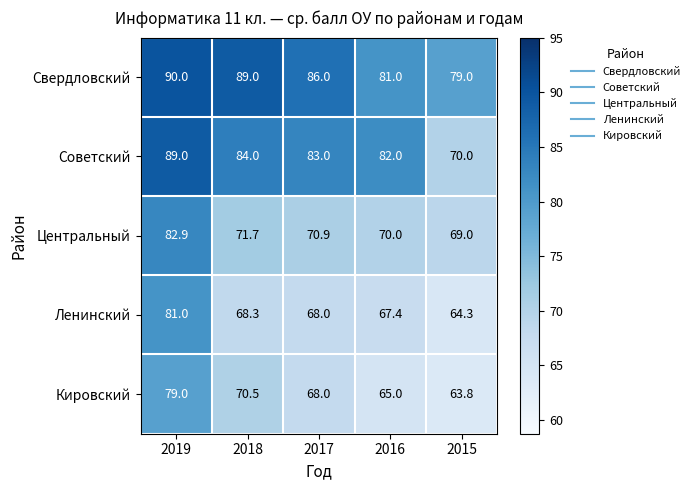

What is the greatest value displayed?

90.0